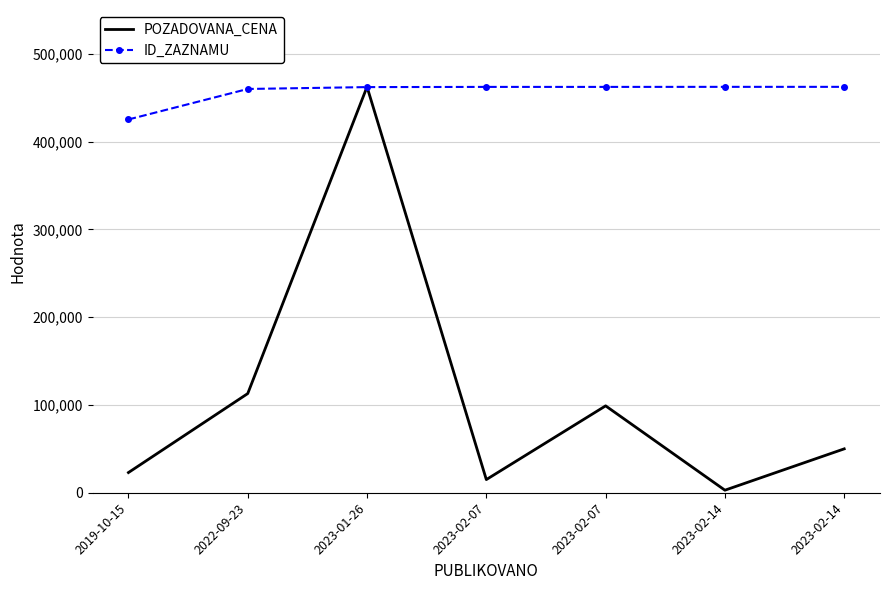

The value of ID_ZAZNAMU at 2023-02-14 is 708363.6. True or false?

False